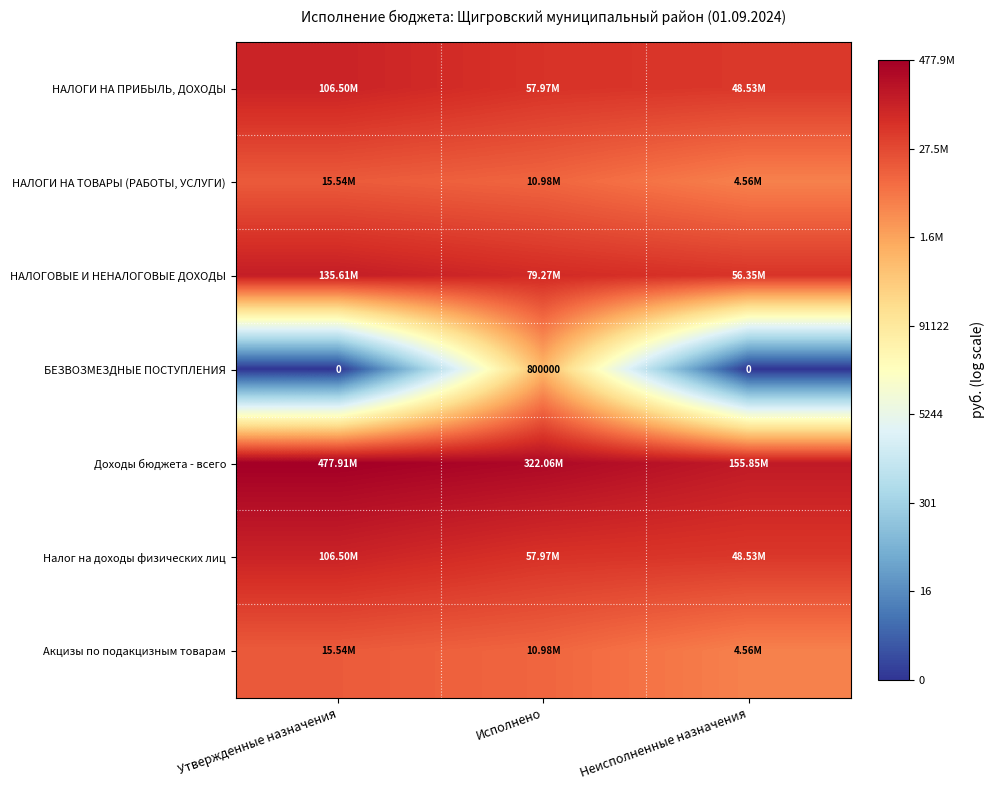

Rank the series at Утвержденные назначения from highest to lowest value.

Доходы бюджета - всего, НАЛОГОВЫЕ И НЕНАЛОГОВЫЕ ДОХОДЫ, НАЛОГИ НА ПРИБЫЛЬ, ДОХОДЫ, Налог на доходы физических лиц, НАЛОГИ НА ТОВАРЫ (РАБОТЫ, УСЛУГИ), Акцизы по подакцизным товарам, БЕЗВОЗМЕЗДНЫЕ ПОСТУПЛЕНИЯ